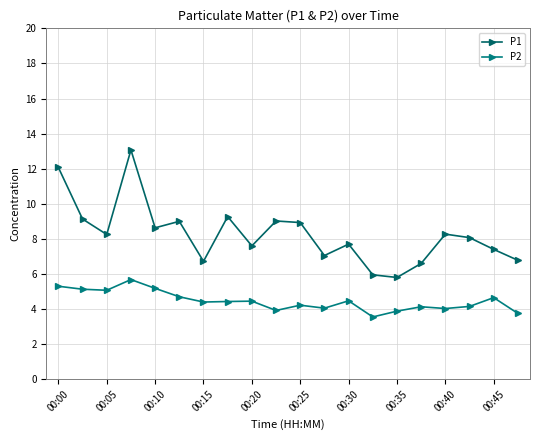

How many lines are shown in the chart?

2